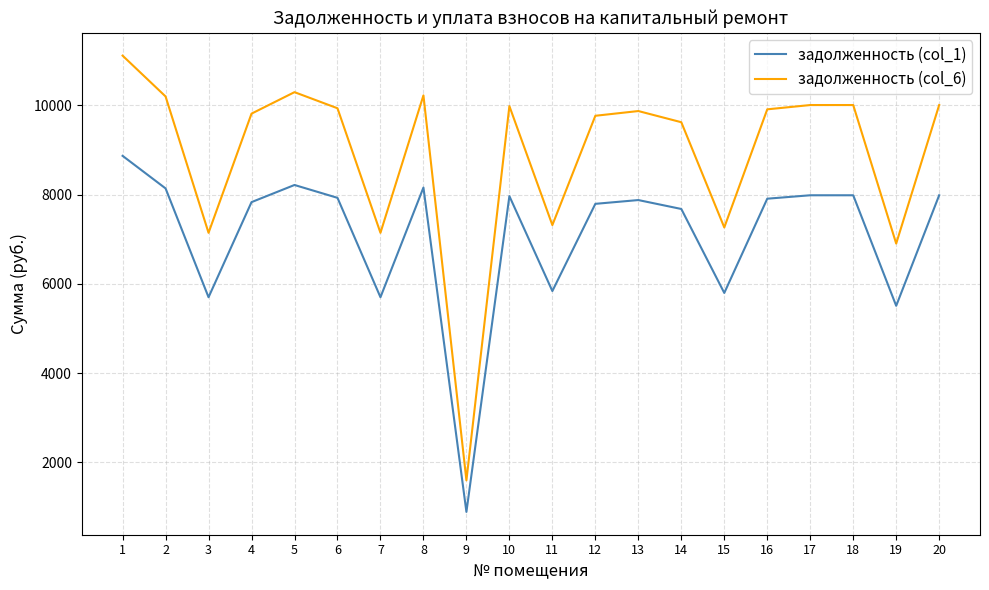

What is the maximum value shown in the chart?

11115.7